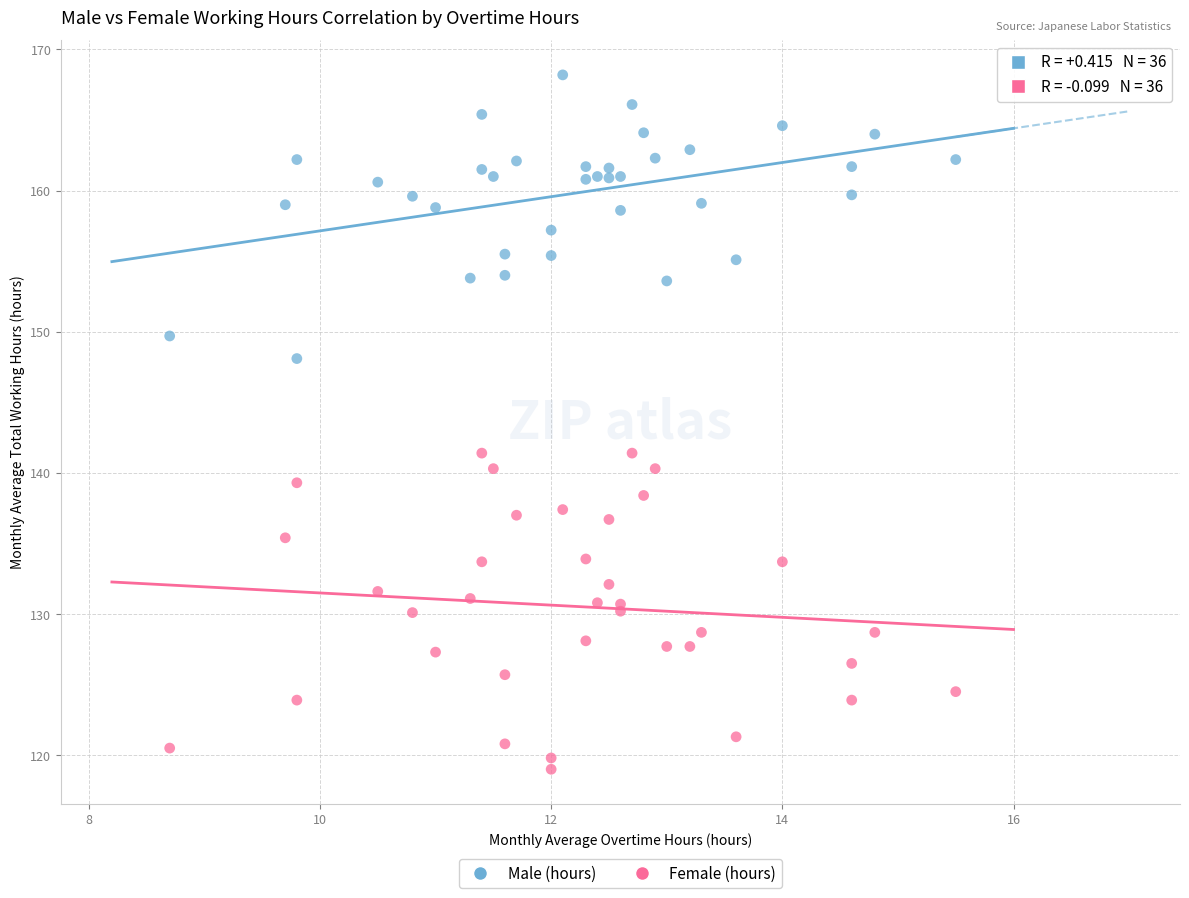

Which series has the widest spread of Y values?

Female (hours)